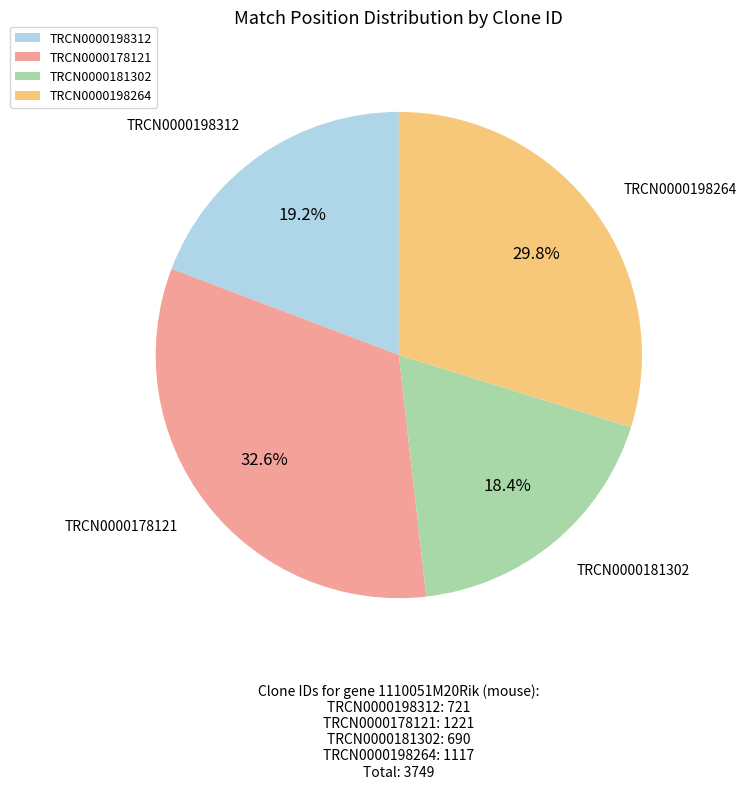

To the nearest percent, what is the difference between the largest and smallest slice percentages?

14%